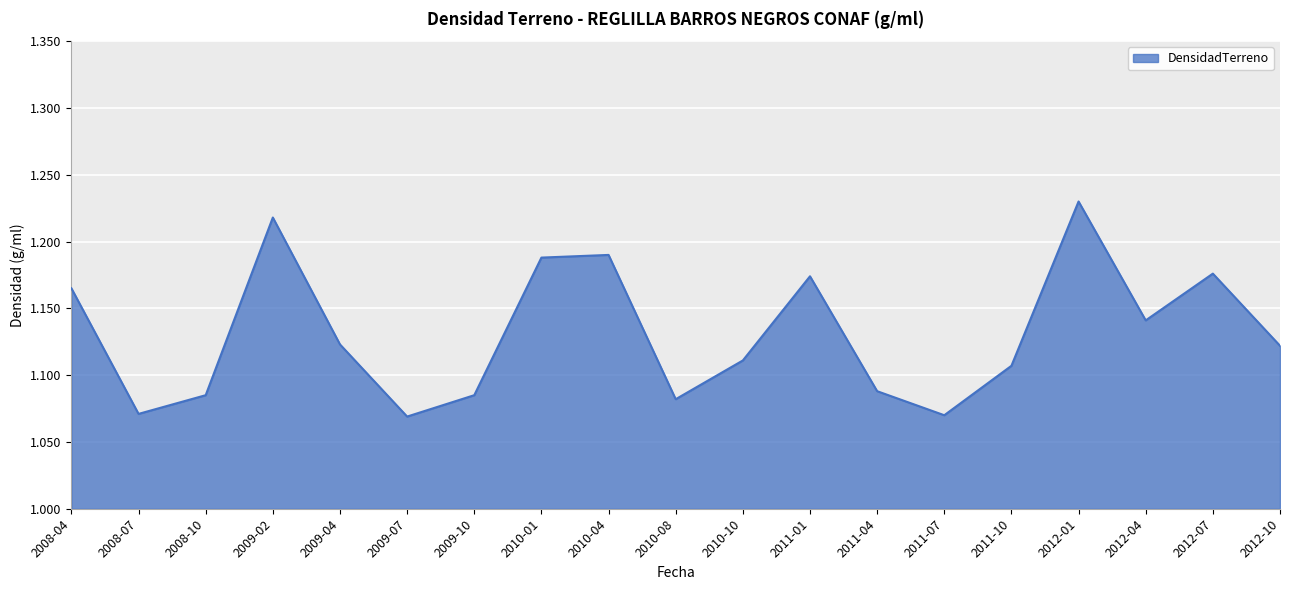

Count the values in the range 1 to 2.

19